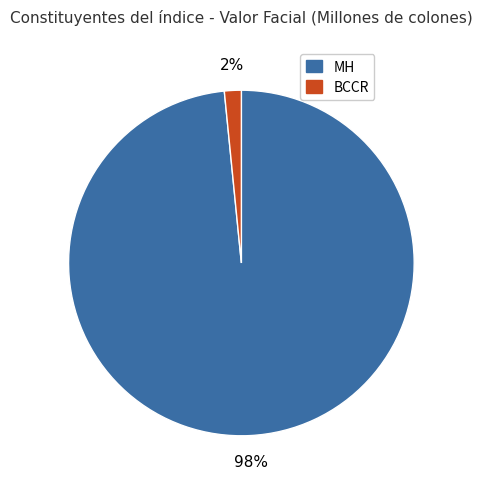

To the nearest percent, what is the average slice percentage?

50%